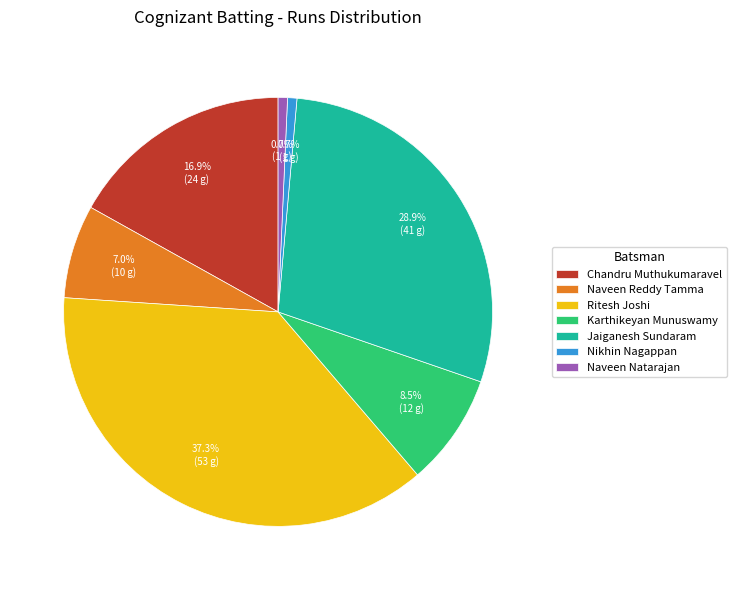

To the nearest percent, what portion does Nikhin Nagappan represent?

1%